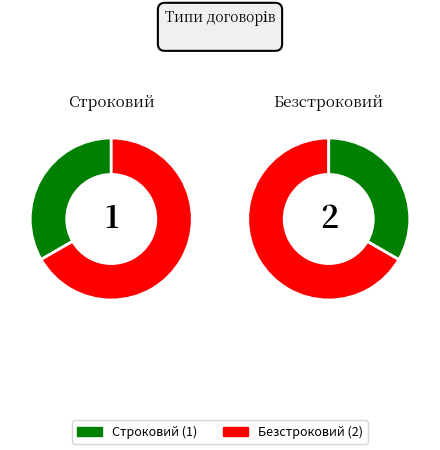

Which category has the smallest portion of the pie?

Строковий